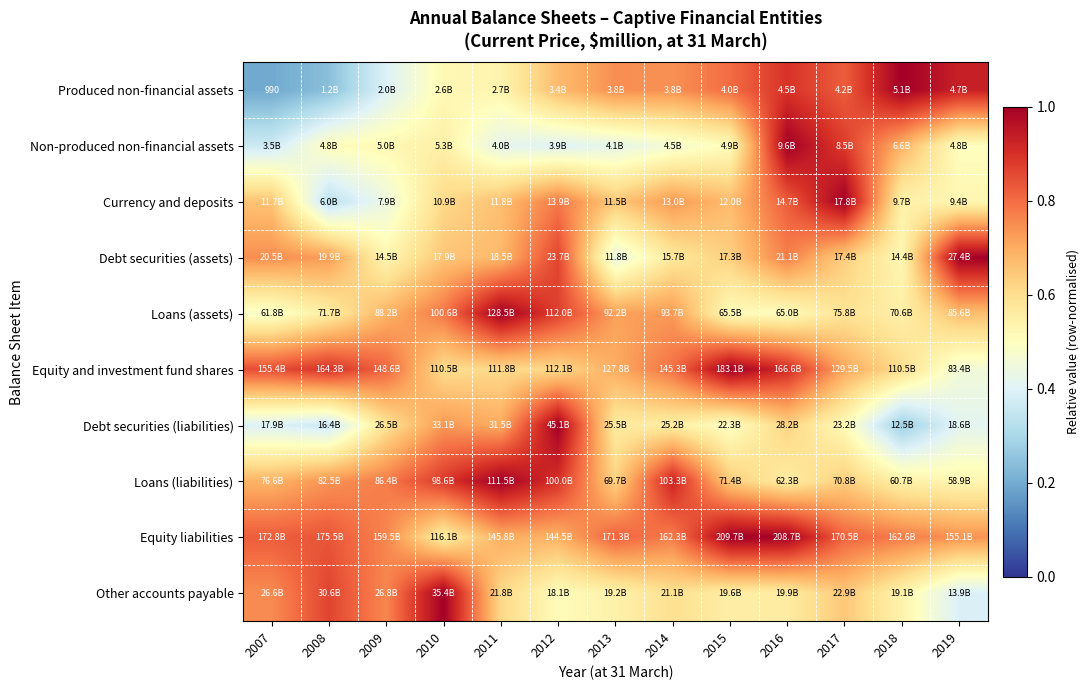

The value of Equity and investment fund shares at 2010 is 0.3. True or false?

False